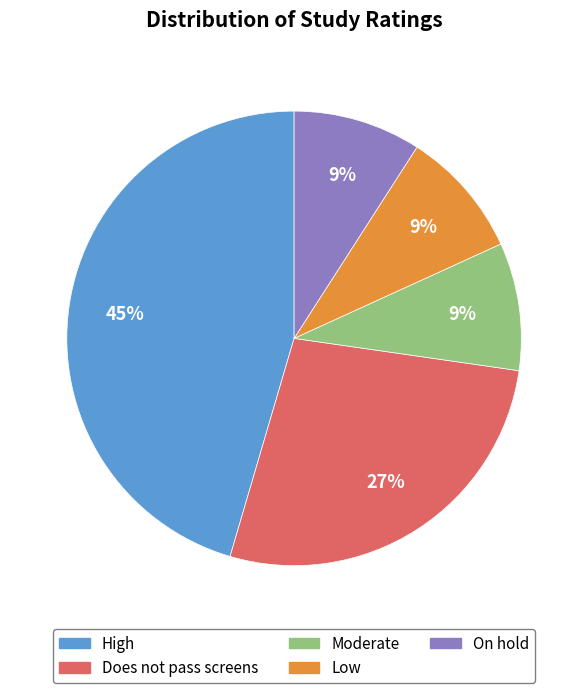

What is the largest slice in the pie chart?

High